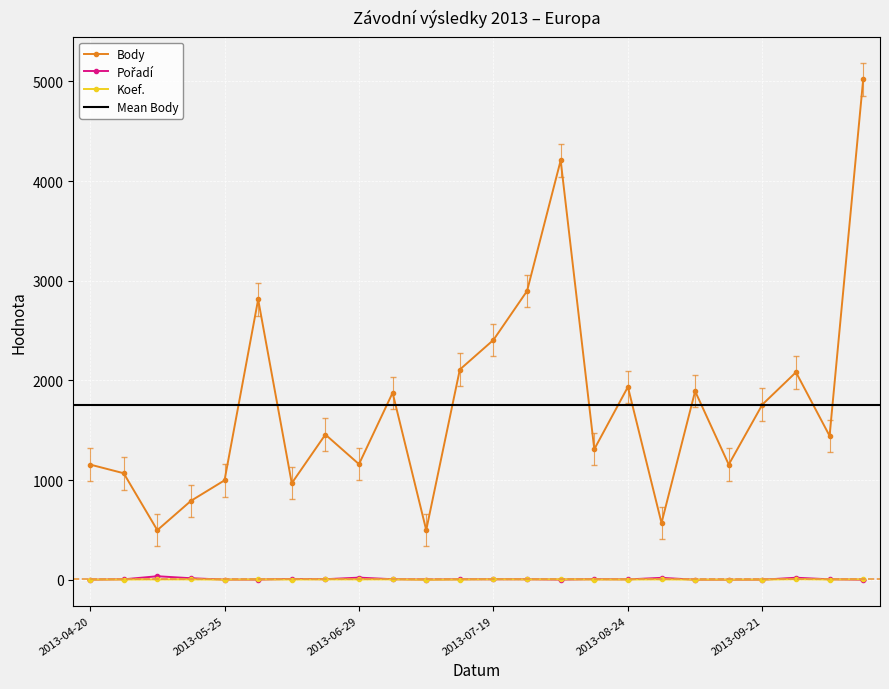

True or false: Body and Koef. intersect in this chart.

False